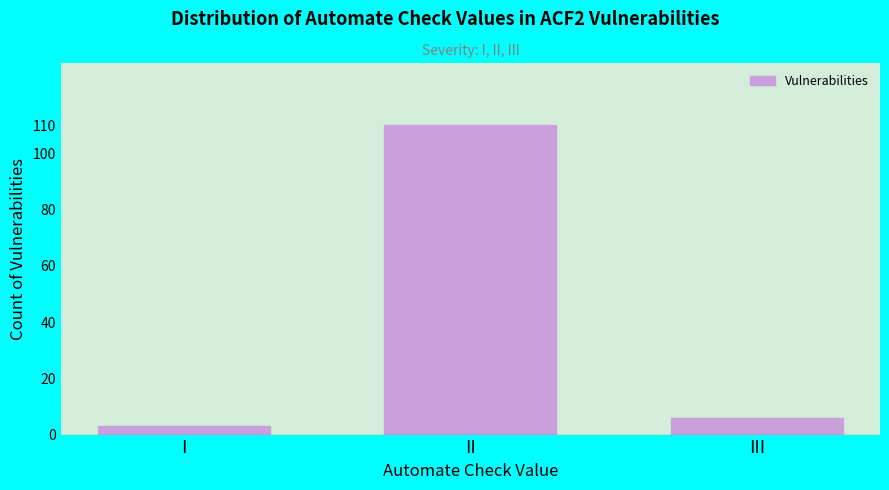

Reading left to right, extract all data points from this chart.

3	110	6